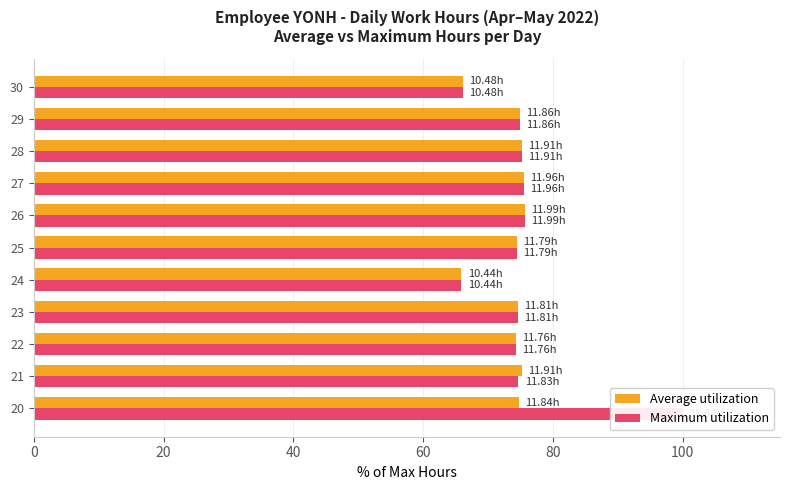

Rank the series at 9 from highest to lowest value.

Average utilization, Maximum utilization